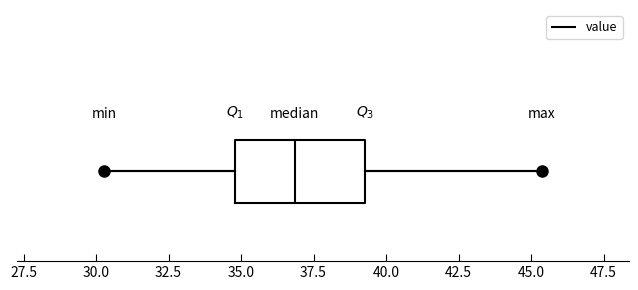

Read this box plot against the x-axis: the position of the median line, the range covered by the box, and the ends of both whiskers. The values are not printed on the chart, so give them approximately, as read against the axis.

median 37.0, box 35.0 to 39.5, whiskers 30.5 to 45.5